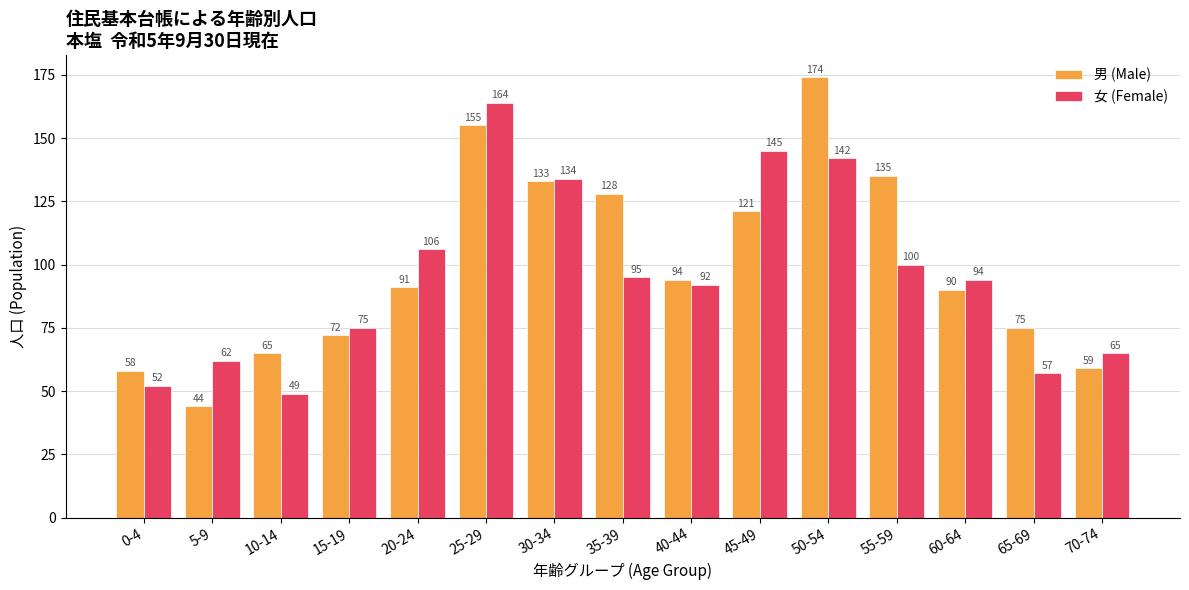

What are all the series names shown in the legend?

男 (Male), 女 (Female)